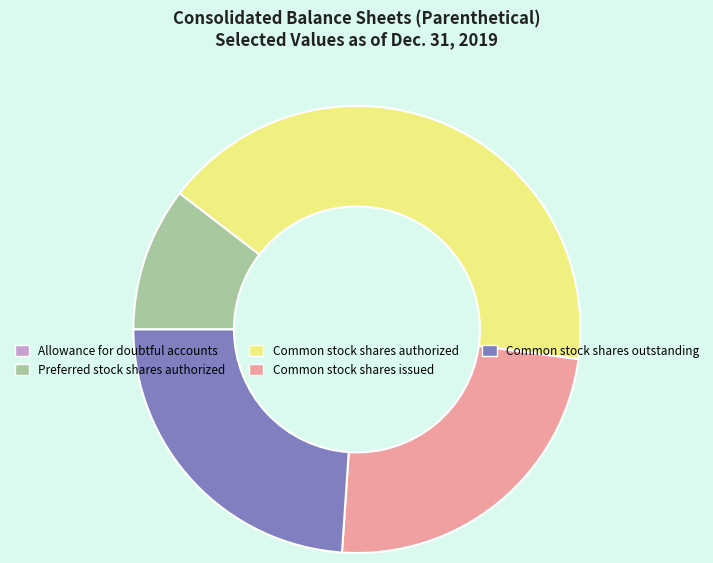

Does any single category account for the majority?

No